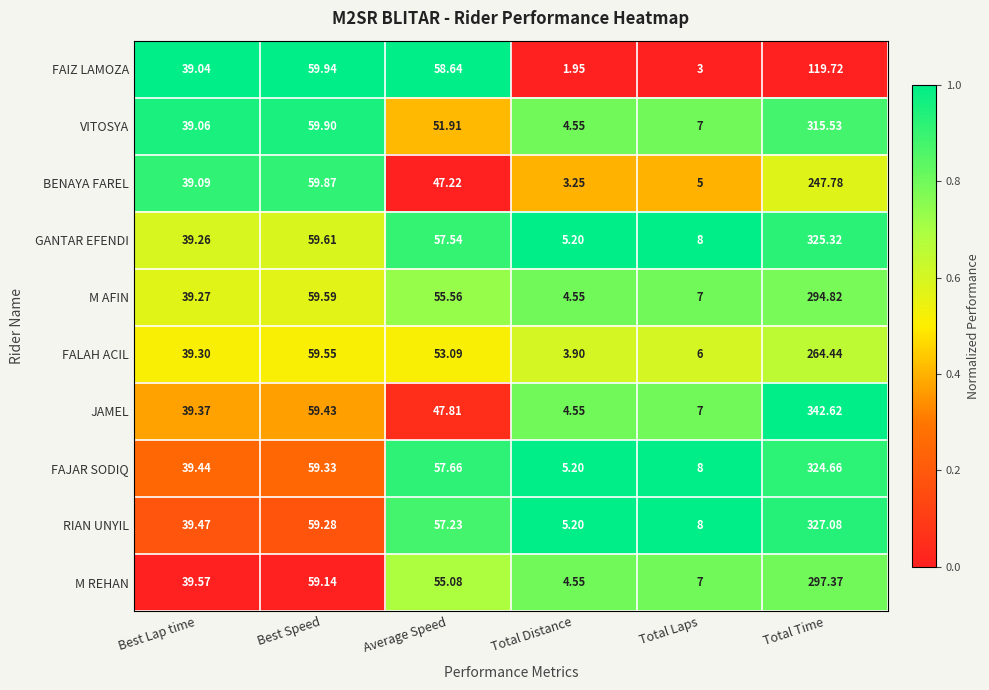

At which category is the sum across all series the highest?

Total Time